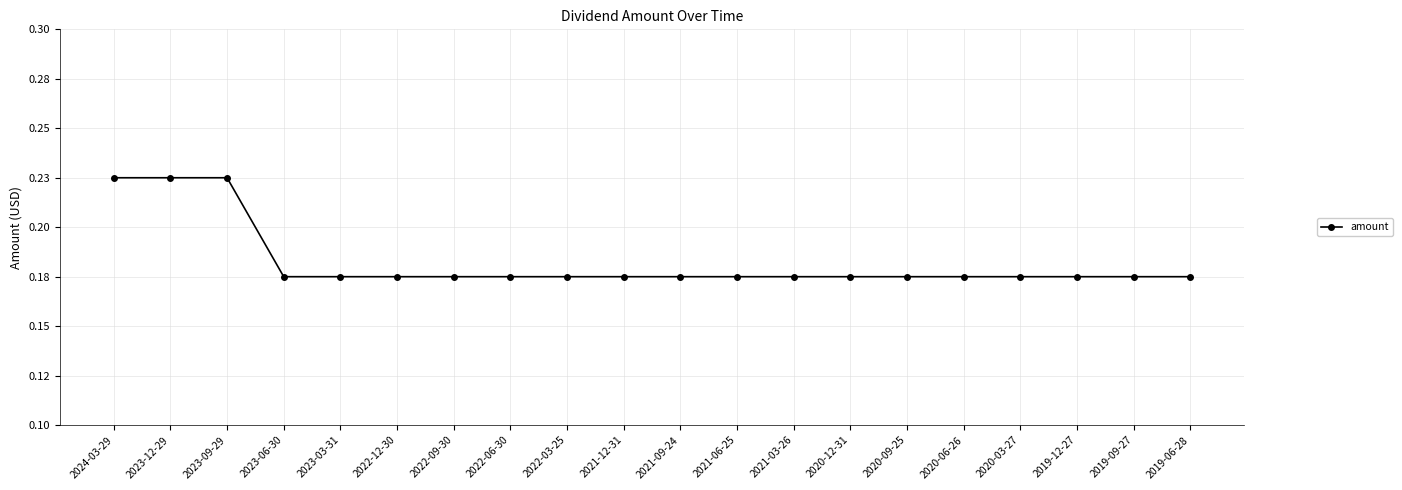

Rank the categories by value from lowest to highest.

2023-06-30, 2023-03-31, 2022-12-30, 2022-09-30, 2022-06-30, 2022-03-25, 2021-12-31, 2021-09-24, 2021-06-25, 2021-03-26, 2020-12-31, 2020-09-25, 2020-06-26, 2020-03-27, 2019-12-27, 2019-09-27, 2019-06-28, 2024-03-29, 2023-12-29, 2023-09-29